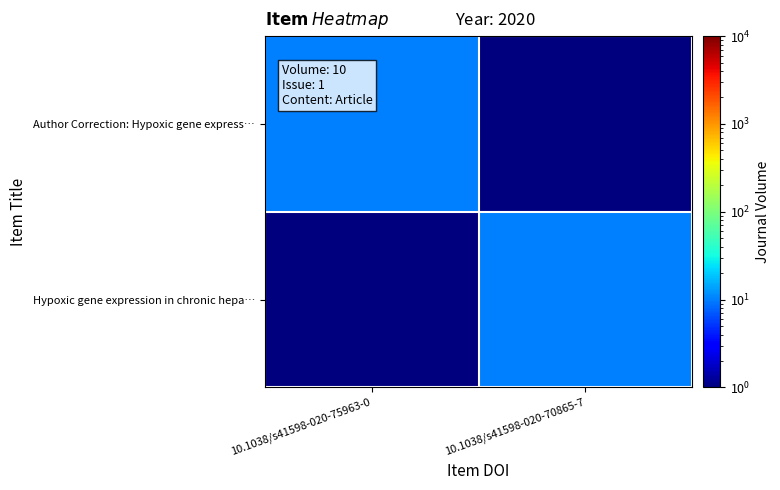

At which category does the chart reach its peak across all series?

10.1038/s41598-020-75963-0